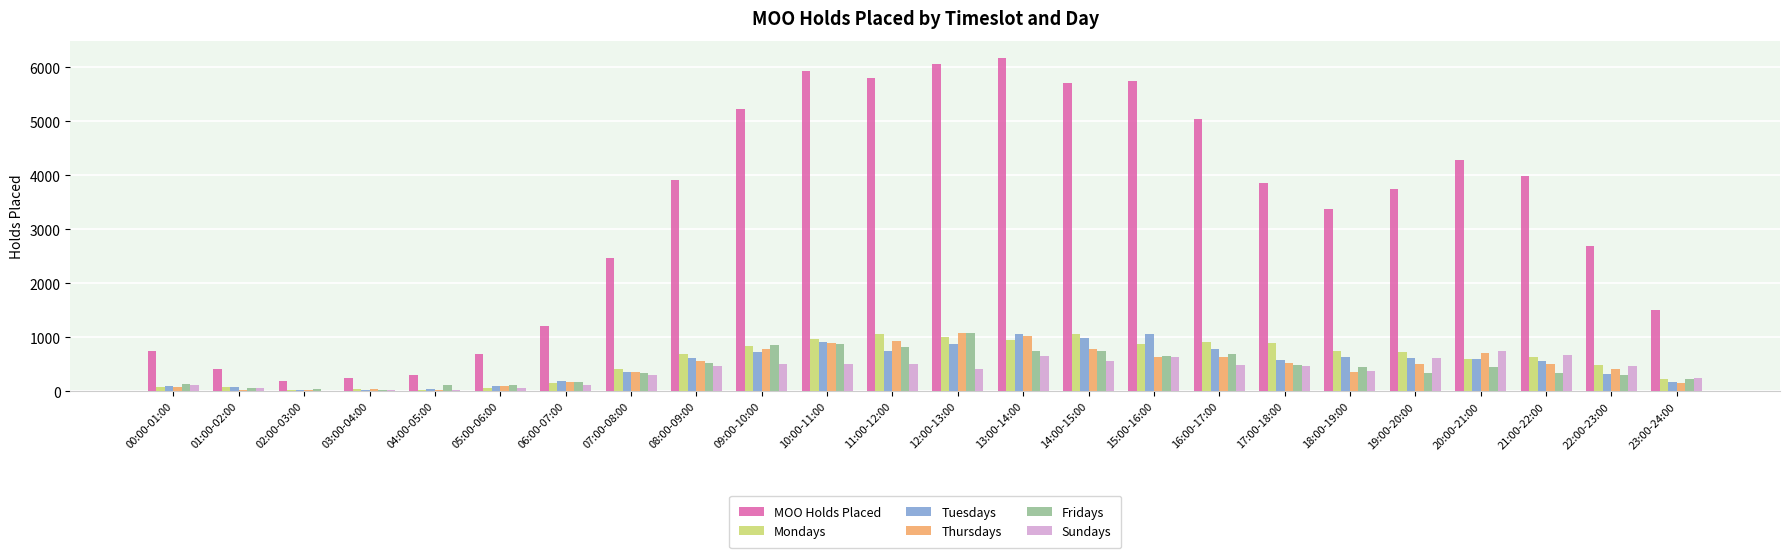

Is it true that Mondays equals 1278 at 09:00-10:00?

False